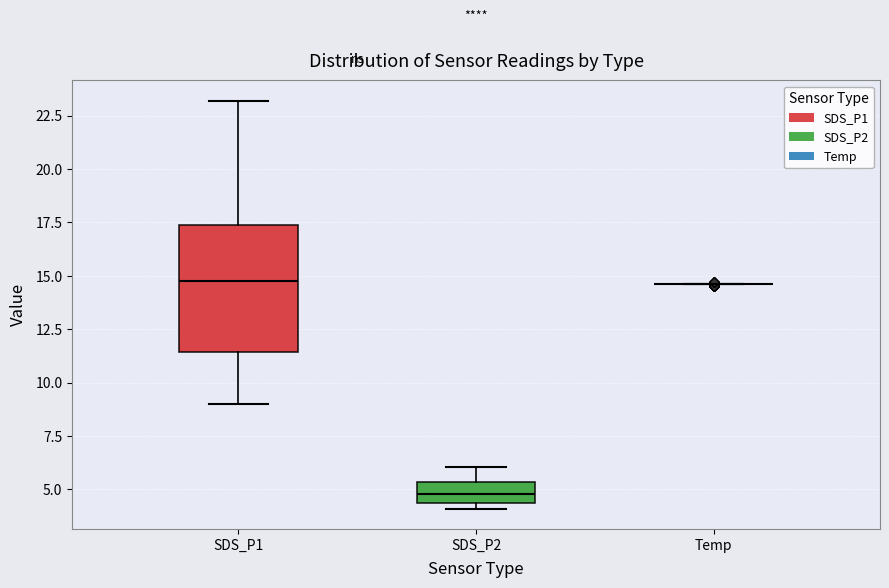

Comparing the boxes themselves (not the whiskers), which one is the tallest?

SDS_P1